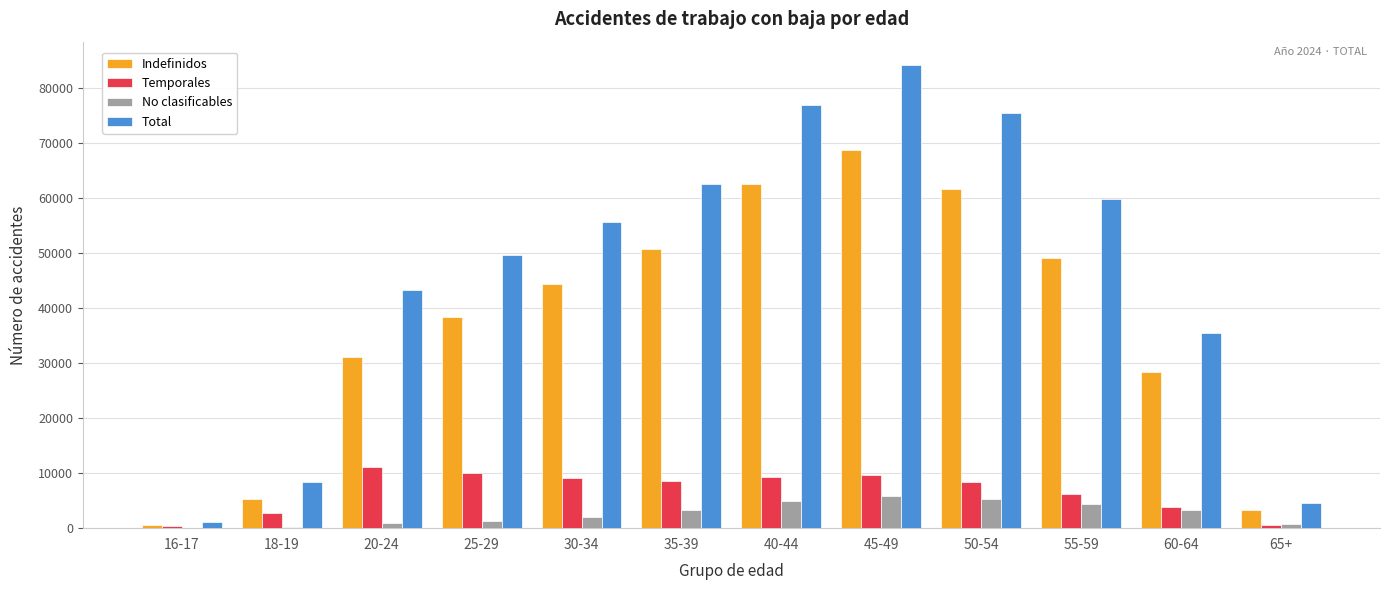

What is the greatest value displayed?

84121